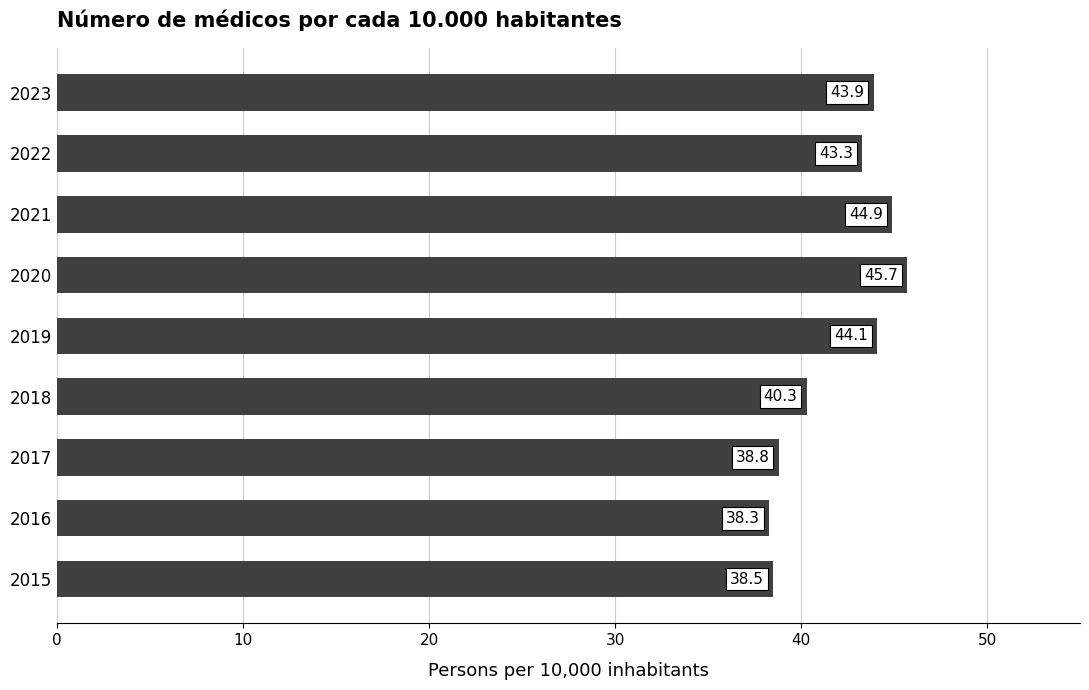

The chart shows a value of 38.5 at 2015. True or false?

True